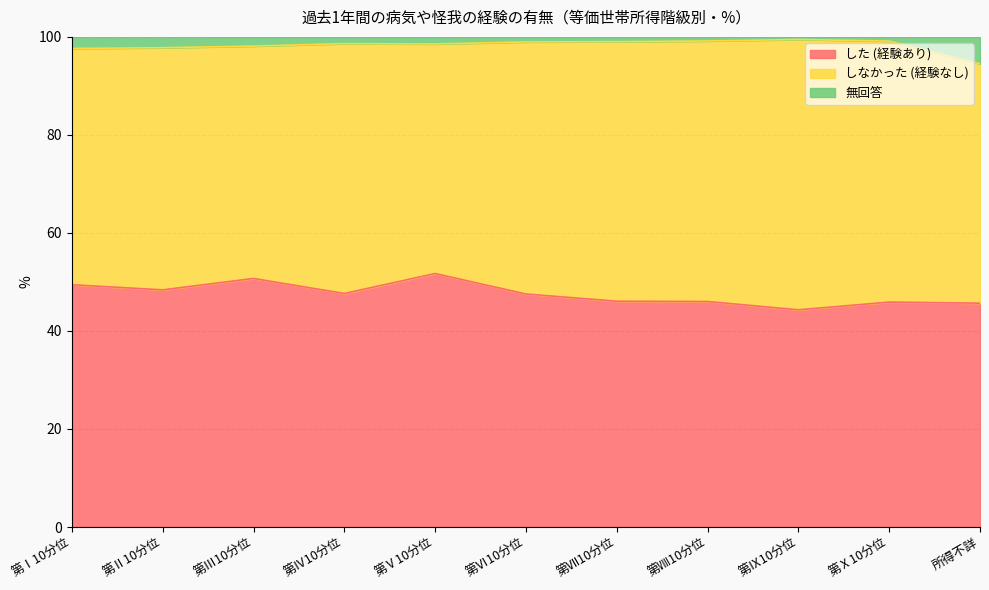

Does the chart have visible grid lines?

Yes